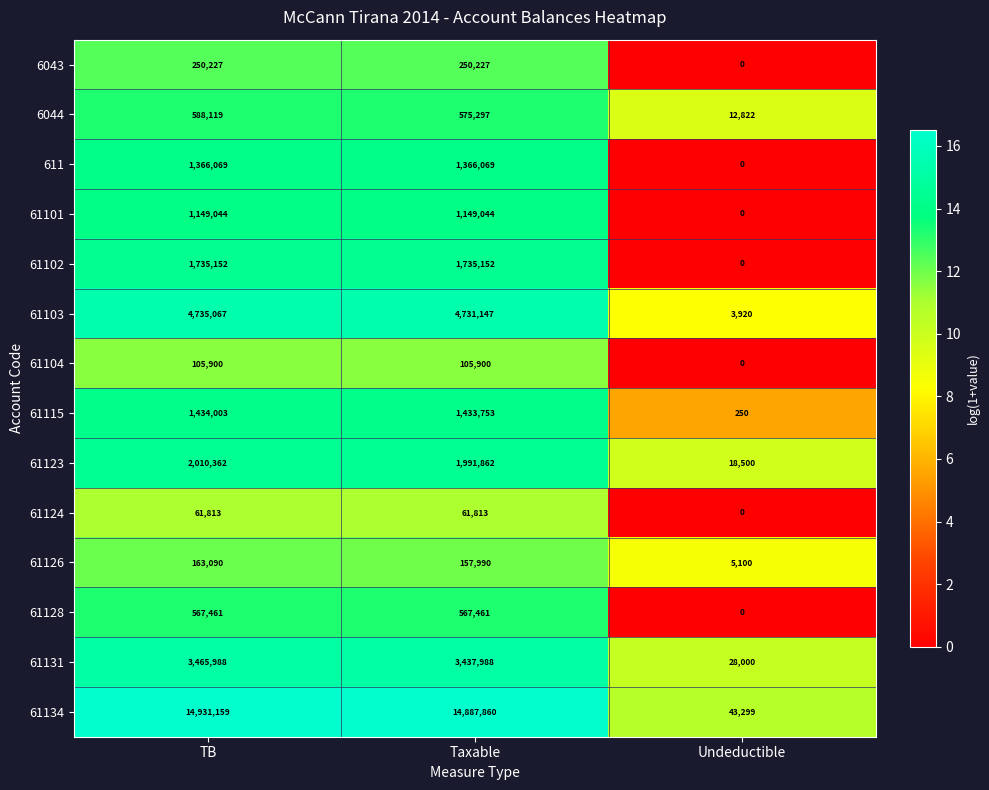

The value of 611 at Undeductible is 0. True or false?

True